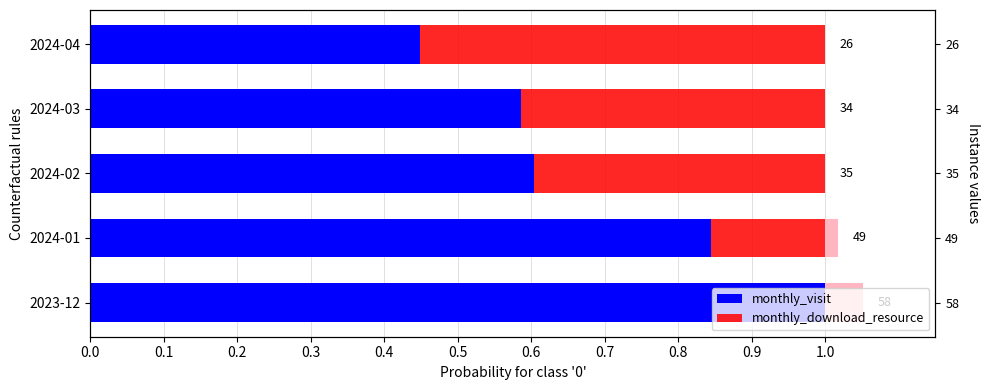

Between 0.0 and 0.1, which series saw the biggest shift?

monthly_visit